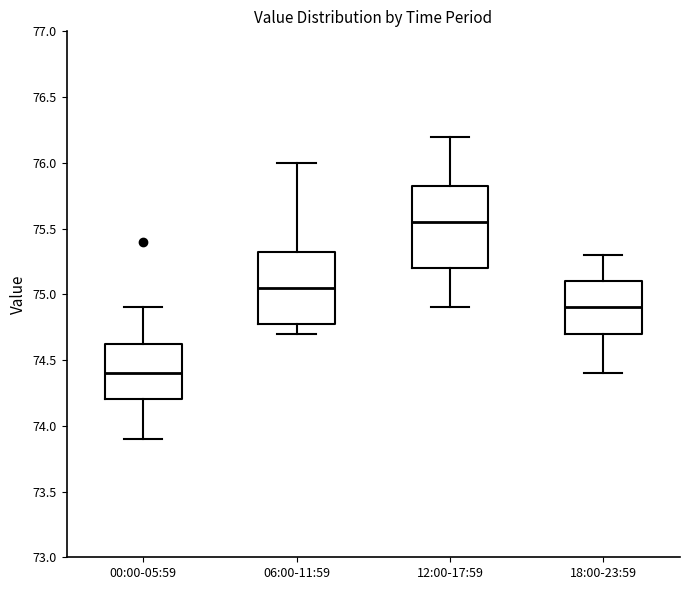

Reading left to right, read every box against the y-axis: the position of its median line, the range the box covers, and the ends of its whiskers. The values are not printed on the chart, so give them approximately, as read against the axis.

00:00-05:59: median 74.40, box 74.20 to 74.65, whiskers 73.90 to 74.90
06:00-11:59: median 75.05, box 74.80 to 75.35, whiskers 74.70 to 76.00
12:00-17:59: median 75.55, box 75.20 to 75.85, whiskers 74.90 to 76.20
18:00-23:59: median 74.90, box 74.70 to 75.10, whiskers 74.40 to 75.30